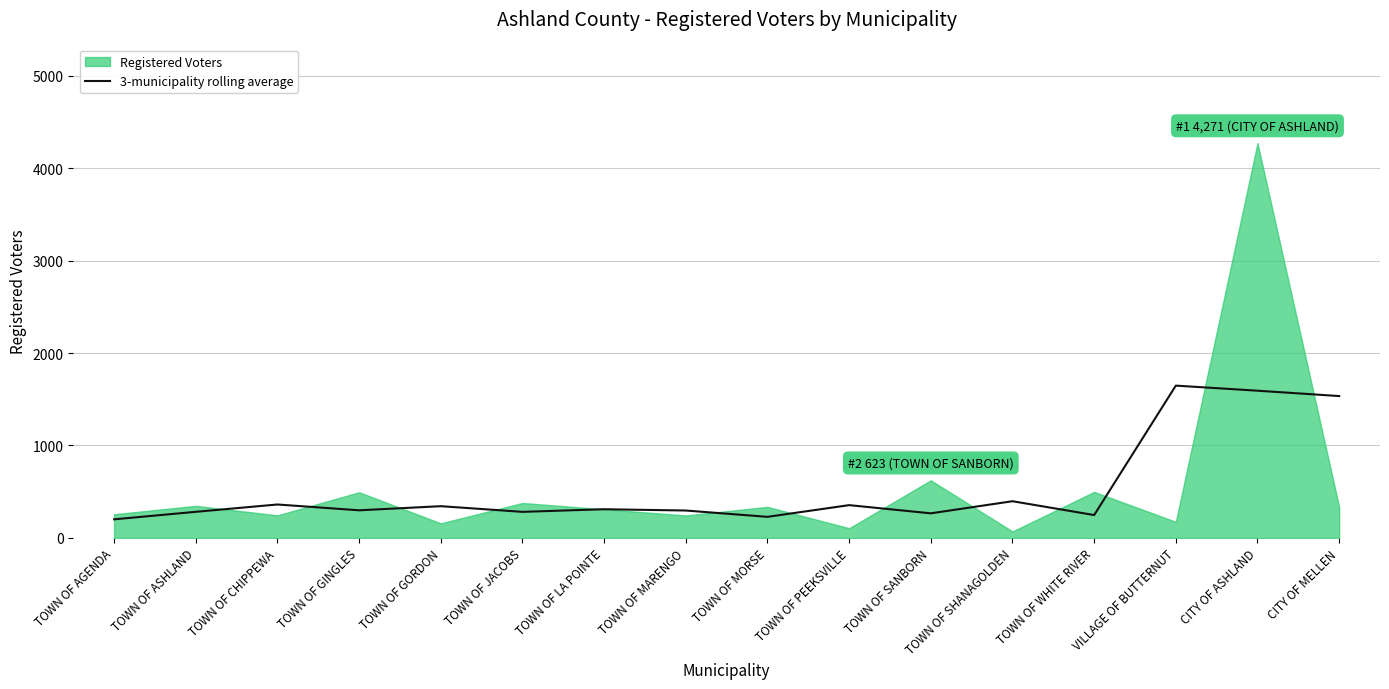

What is the label of the 9th point from the right?

TOWN OF MARENGO